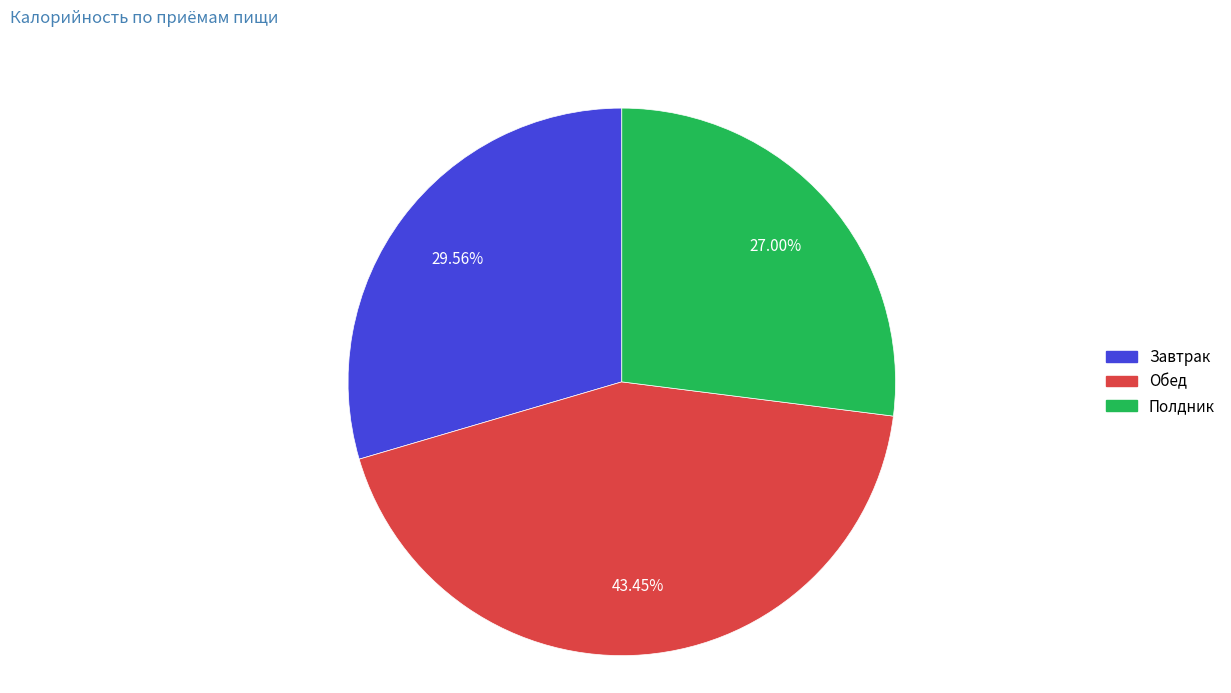

What percentage is the Полдник slice, to the nearest percent?

27%